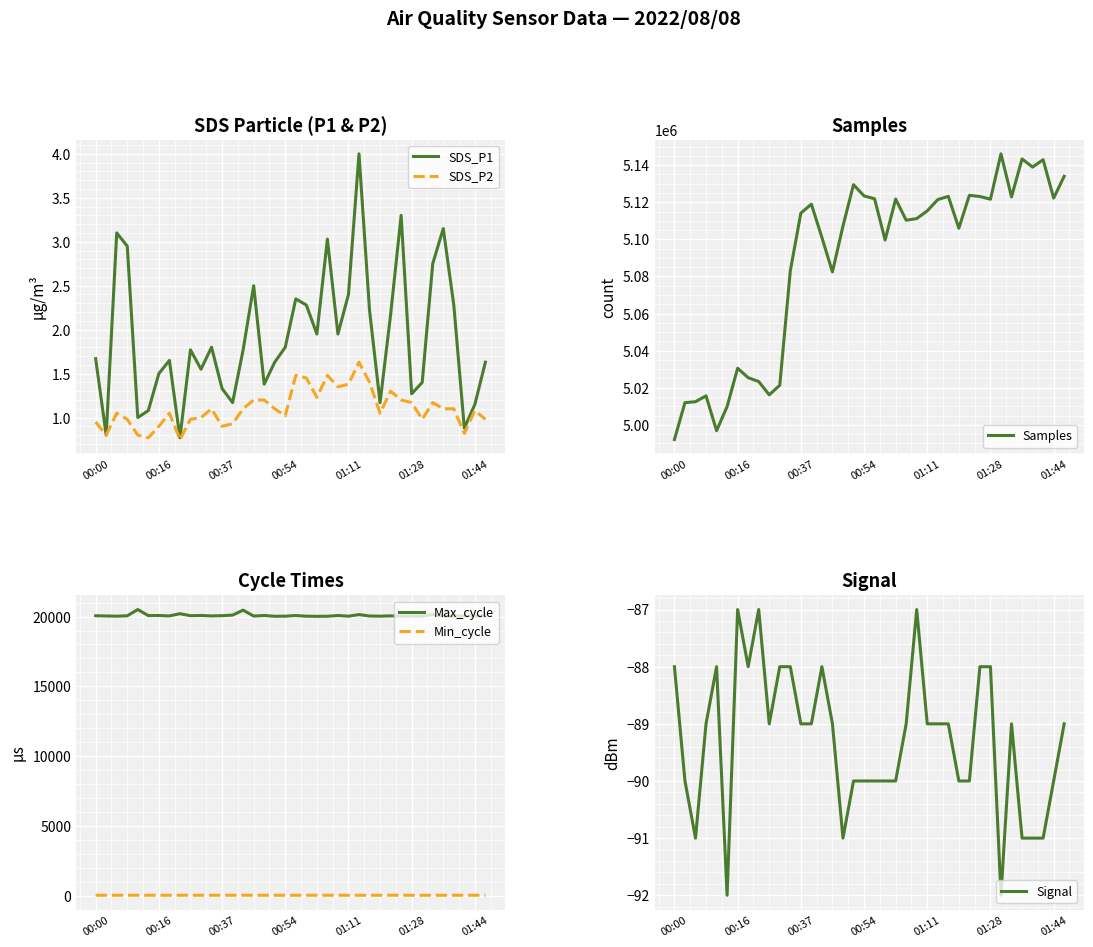

What is the maximum value shown in the chart?

5146146.0